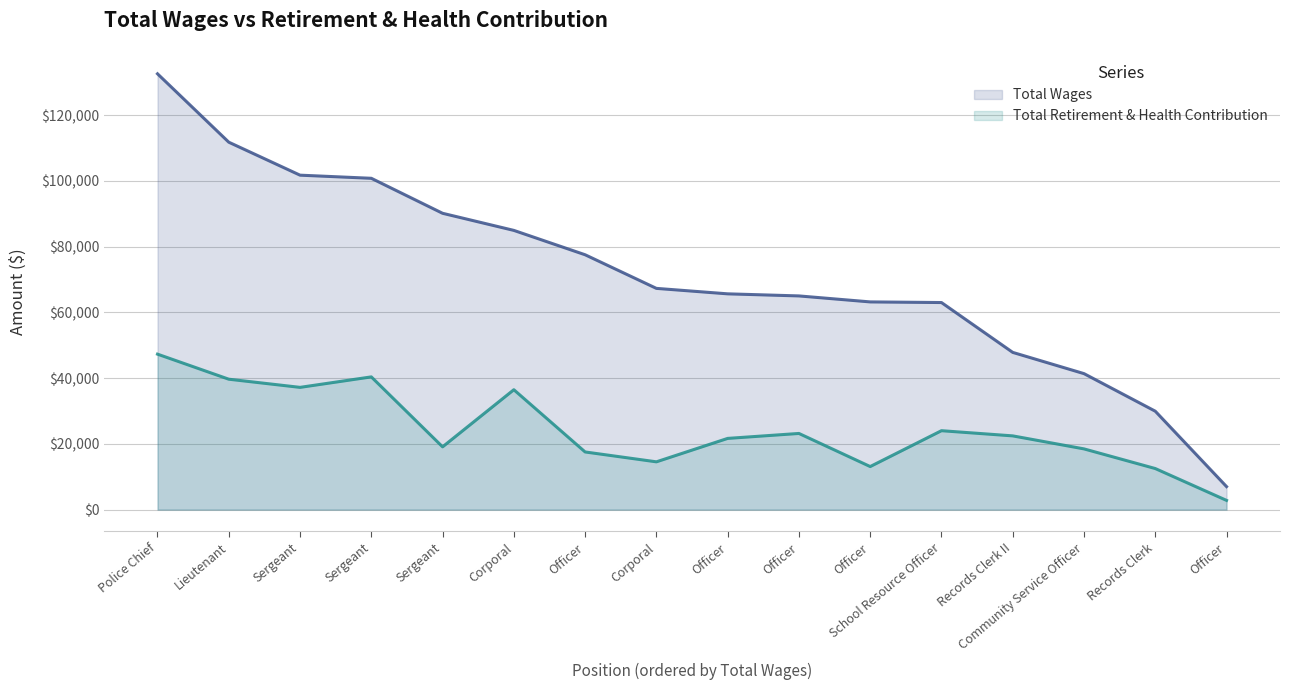

What is the difference between the Total Retirement & Health Contribution values at Sergeant and Corporal?

22647